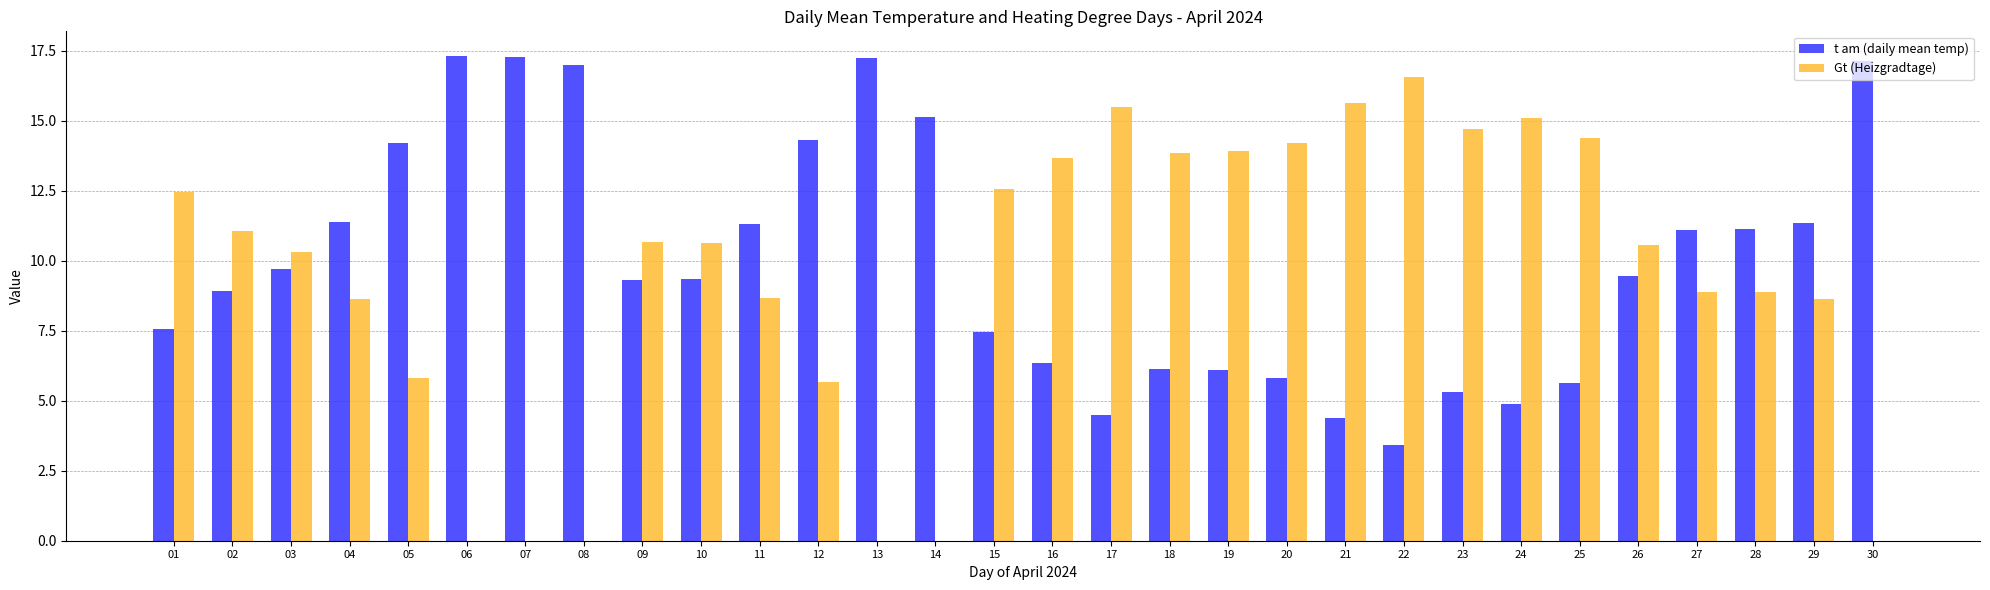

The Gt (Heizgradtage) series shows 4.9 at 02. True or false?

False